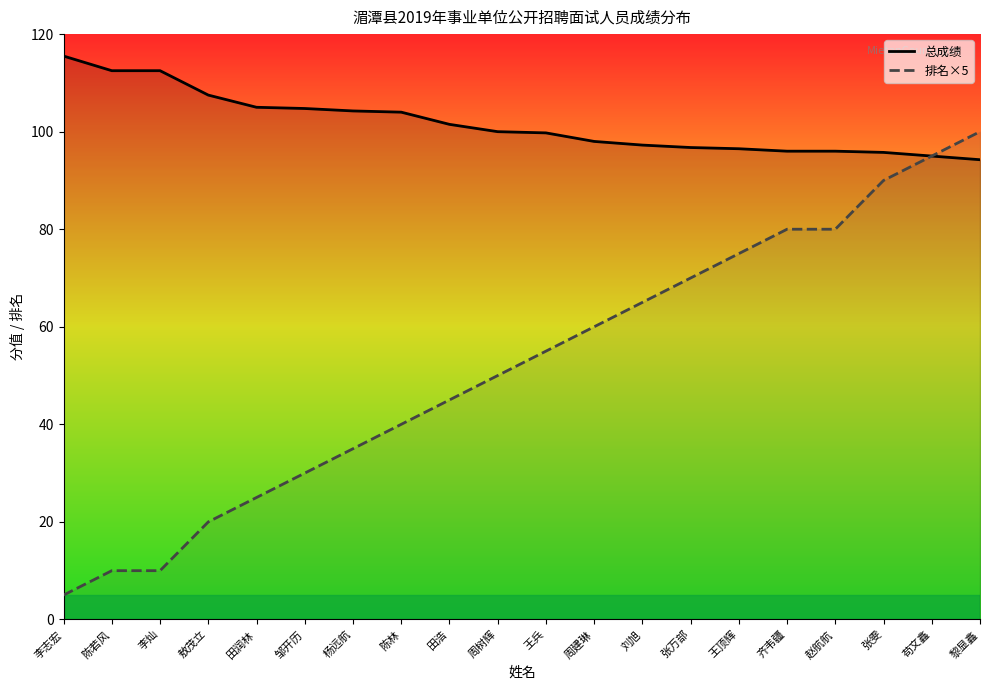

True or false: 排名×5 and 总成绩 cross at least once.

False